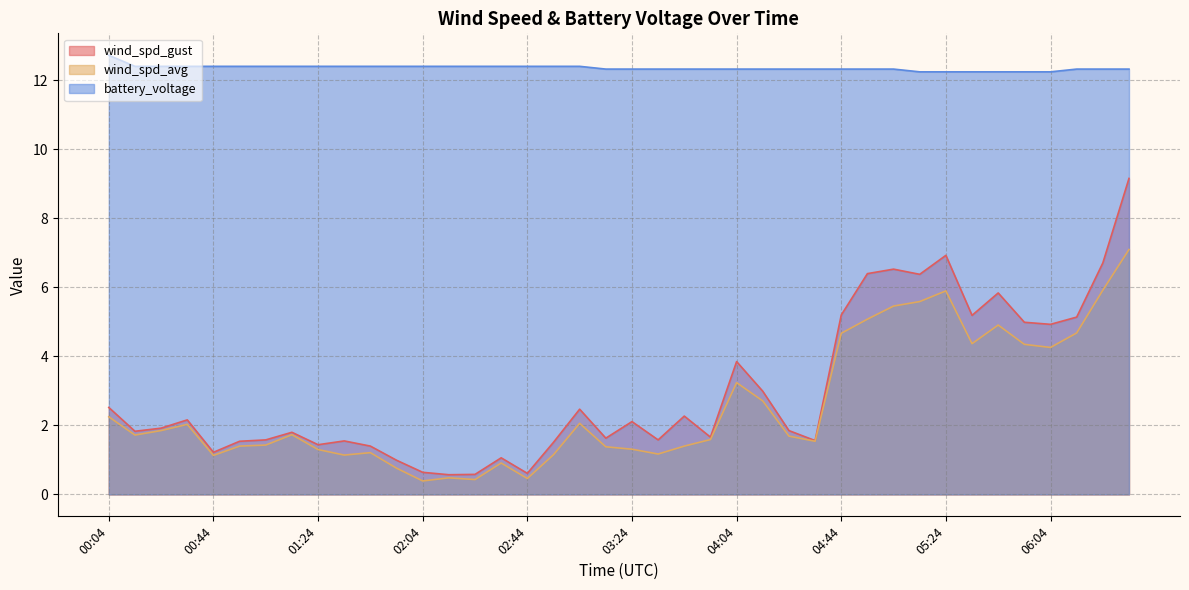

Reading left to right, transcribe all the data shown in this chart.

wind_spd_gust: 2.5	1.8	1.9	2.2	1.2	1.5	1.6	1.8	1.4	1.6	1.4	1.0	0.6	0.6	0.6	1.1	0.6	1.5	2.5	1.6	2.1	1.6	2.3	1.7	3.9	3.0	1.9	1.6	5.2	6.4	6.5	6.4	6.9	5.2	5.8	5.0	4.9	5.1	6.7	9.2
wind_spd_avg: 2.2	1.7	1.9	2.0	1.1	1.4	1.4	1.7	1.3	1.1	1.2	0.8	0.4	0.5	0.4	0.9	0.5	1.1	2.1	1.4	1.3	1.2	1.4	1.6	3.2	2.7	1.7	1.5	4.7	5.1	5.5	5.6	5.9	4.4	4.9	4.3	4.3	4.7	5.9	7.1
battery_voltage: 12.7	12.4	12.4	12.4	12.4	12.4	12.4	12.4	12.4	12.4	12.4	12.4	12.4	12.4	12.4	12.4	12.4	12.4	12.4	12.3	12.3	12.3	12.3	12.3	12.3	12.3	12.3	12.3	12.3	12.3	12.3	12.2	12.2	12.2	12.2	12.2	12.2	12.3	12.3	12.3